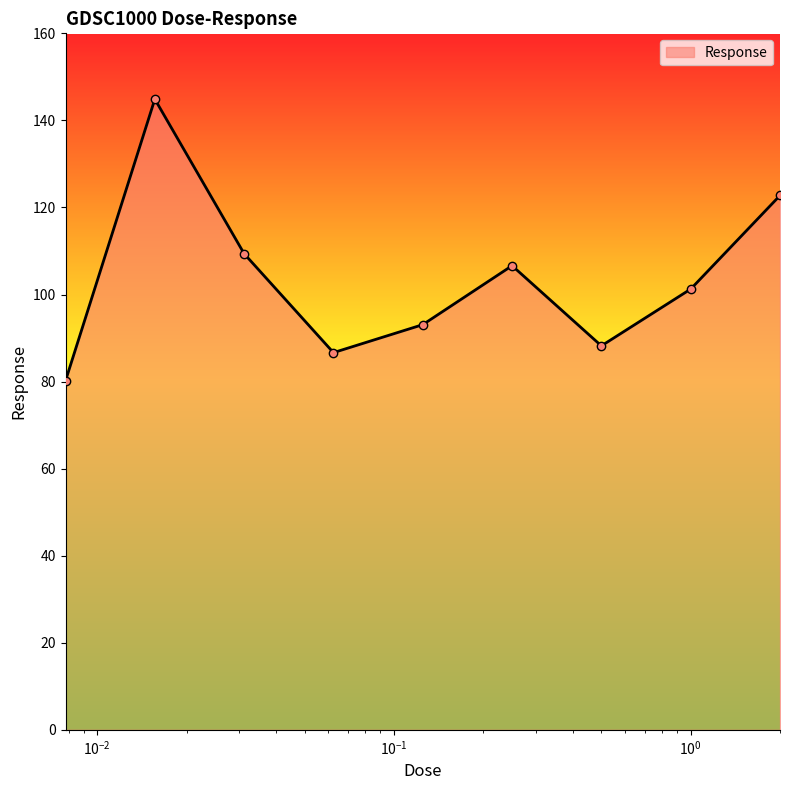

What is the value of the 1st point from the left?

80.2